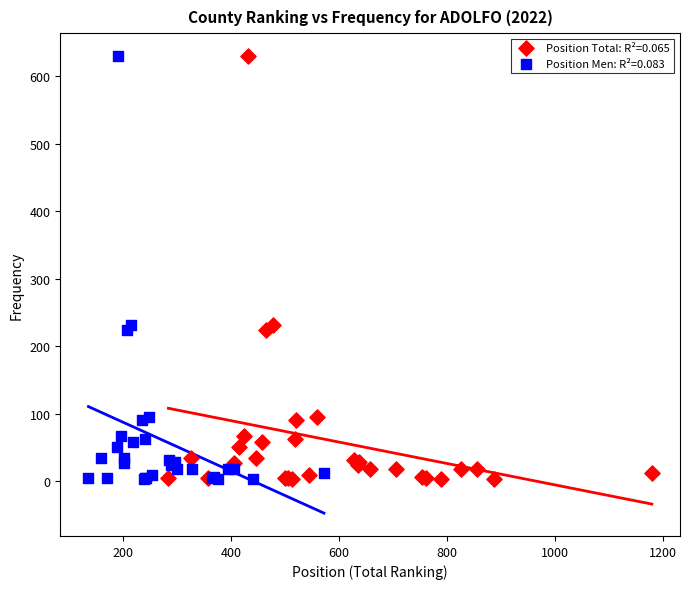

What are all the series names shown in the legend?

Position Total: R²=0.065, Position Men: R²=0.083